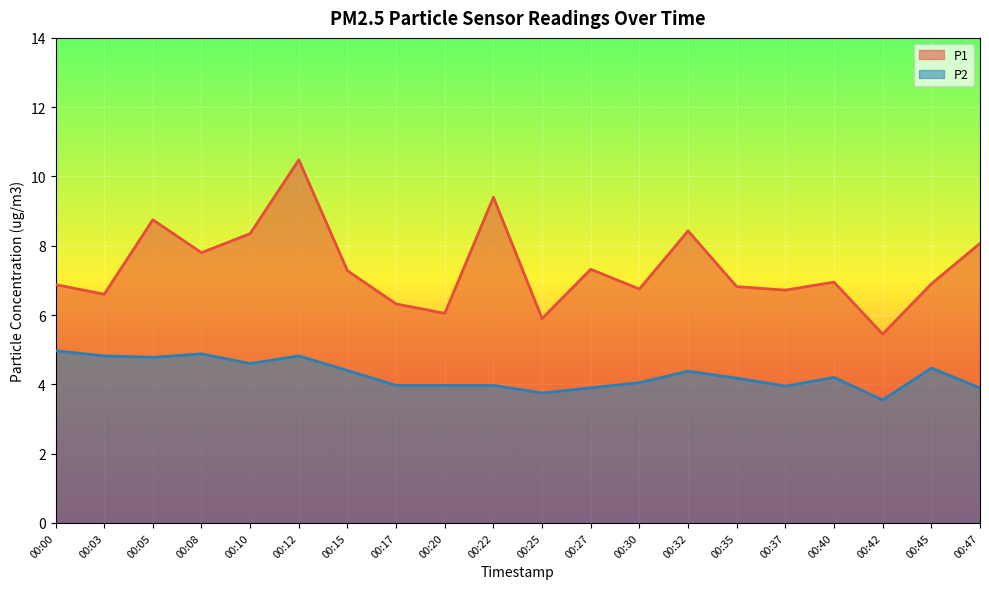

What is the value of the P2 point at the 13th from the left?

4.0